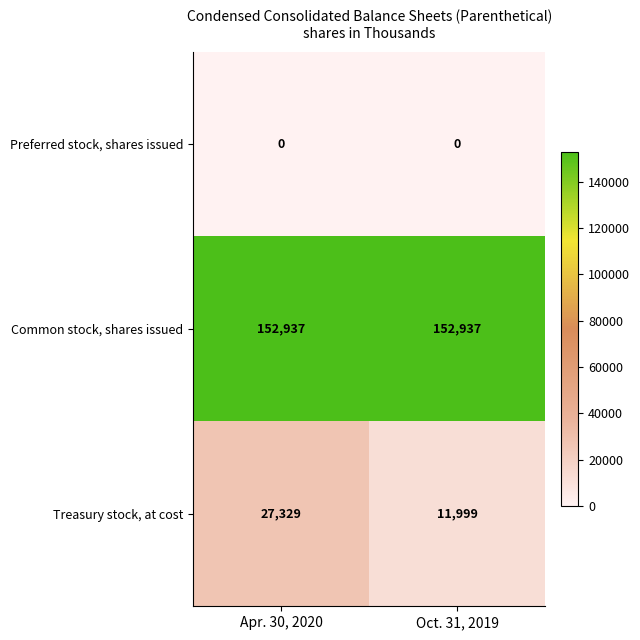

Reading left to right, list all the values displayed in this chart.

Preferred stock, shares issued: Apr. 30, 2020=0	Oct. 31, 2019=0
Common stock, shares issued: Apr. 30, 2020=152937	Oct. 31, 2019=152937
Treasury stock, at cost: Apr. 30, 2020=27329	Oct. 31, 2019=11999